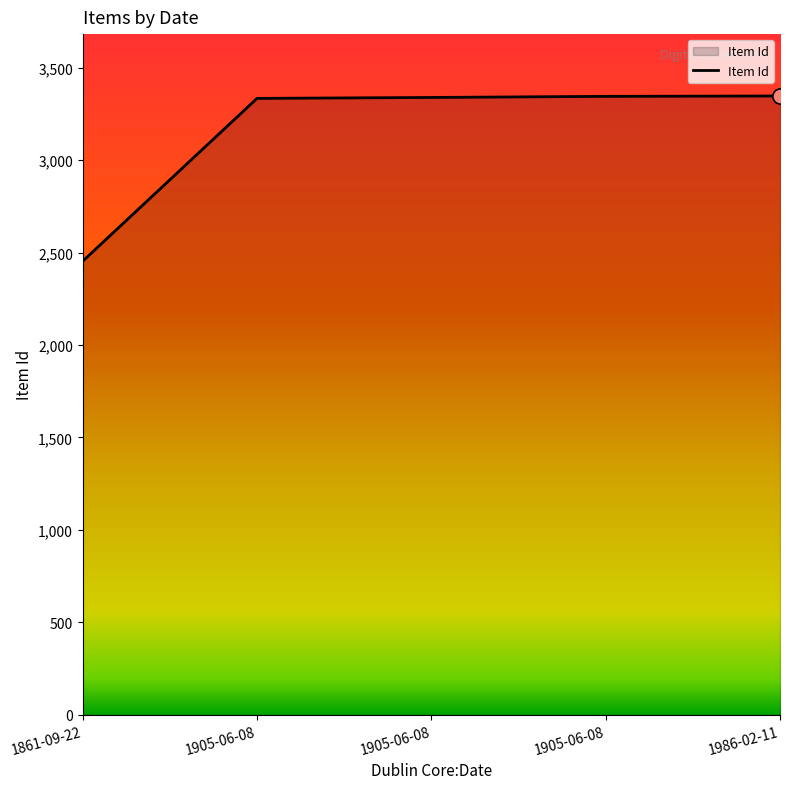

Does the chart have visible grid lines?

No